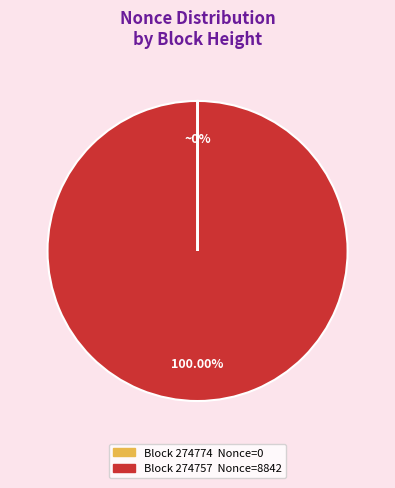

To the nearest percent, what is the average slice percentage?

50%